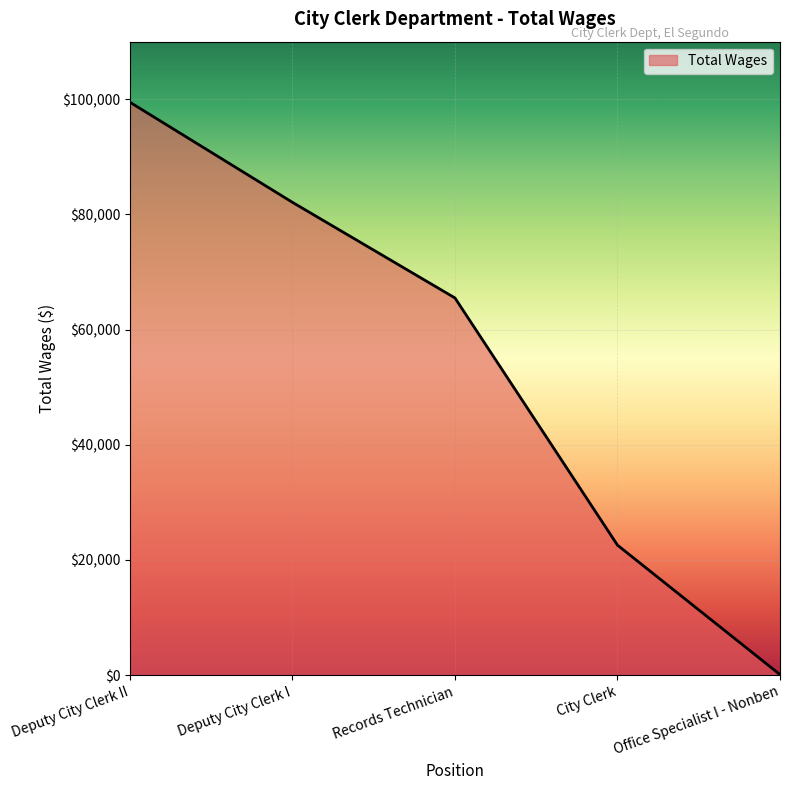

Rank the categories by value from lowest to highest.

Office Specialist I - Nonben, City Clerk, Records Technician, Deputy City Clerk I, Deputy City Clerk II